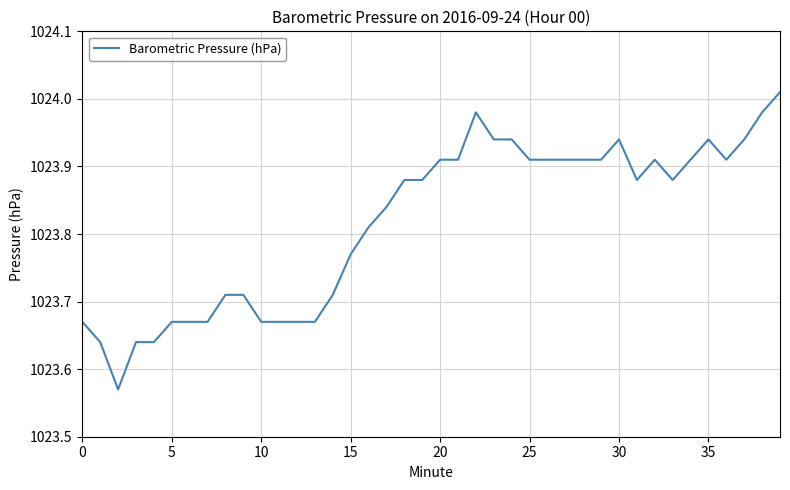

What is the difference between the maximum and minimum values?

0.4